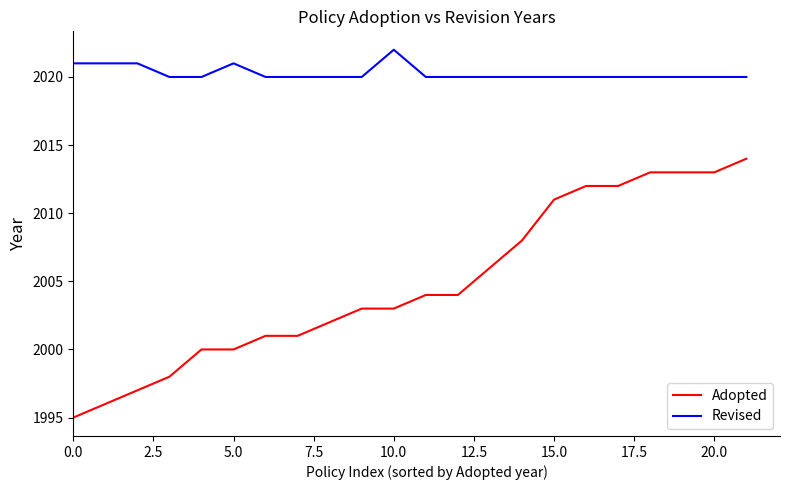

Which series has the widest spread of values?

Adopted